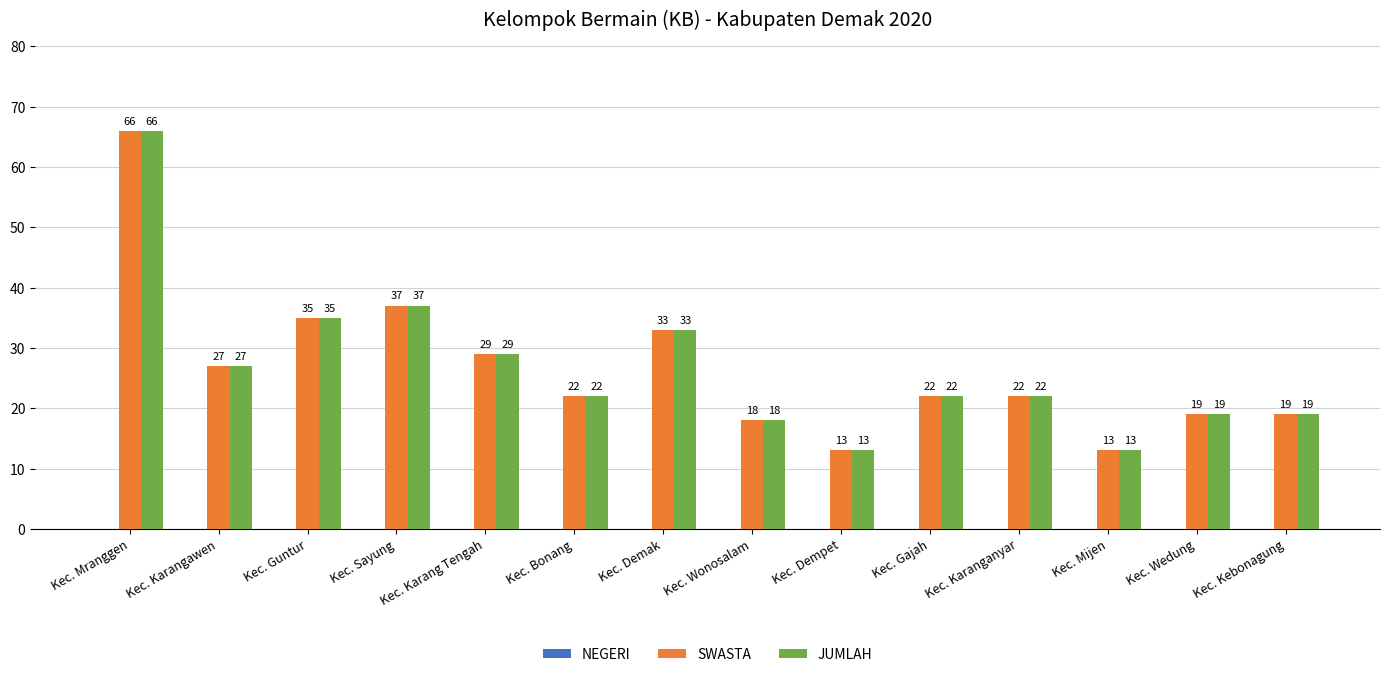

What is the maximum value shown in the chart?

66